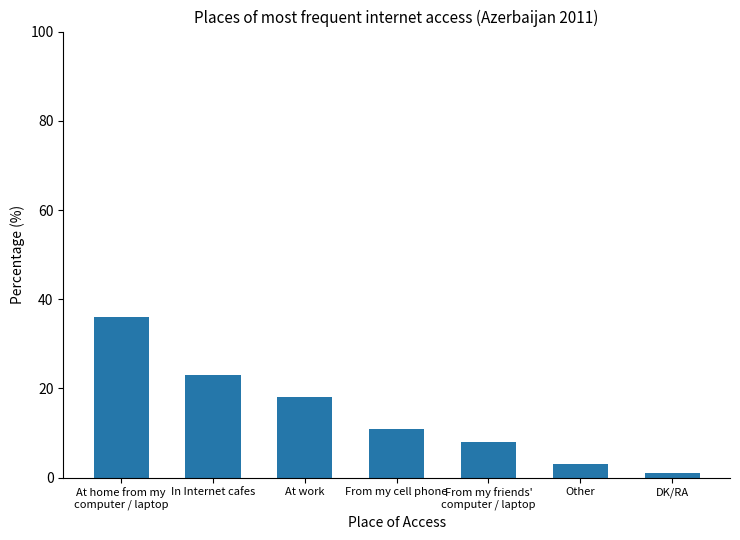

What is the difference between the maximum and minimum values?

35